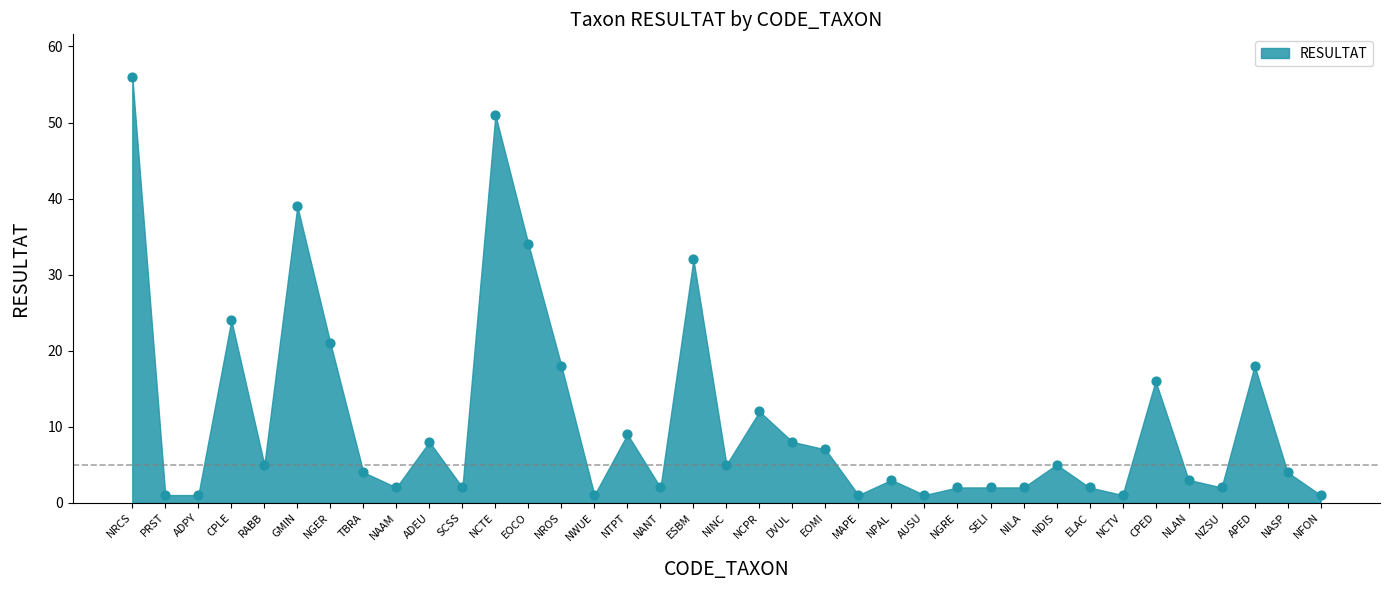

What is the range of Y values (max minus min)?

55